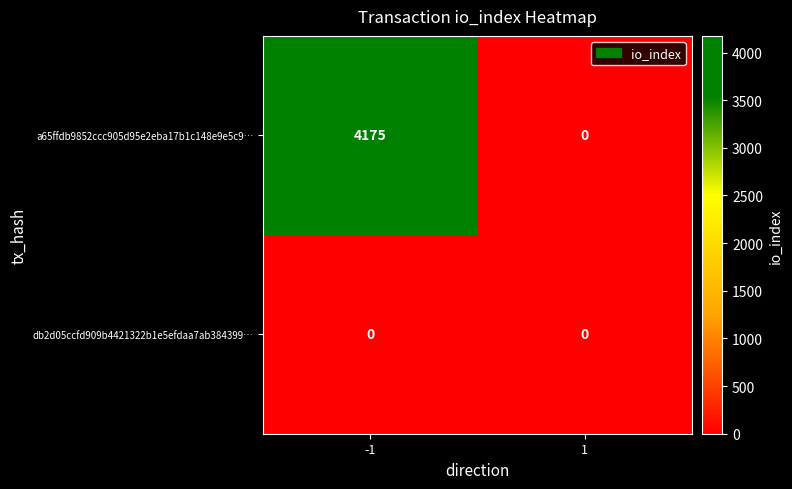

Which series has the widest spread of values?

a65ffdb9852ccc905d95e2eba17b1c148e9e5c9…